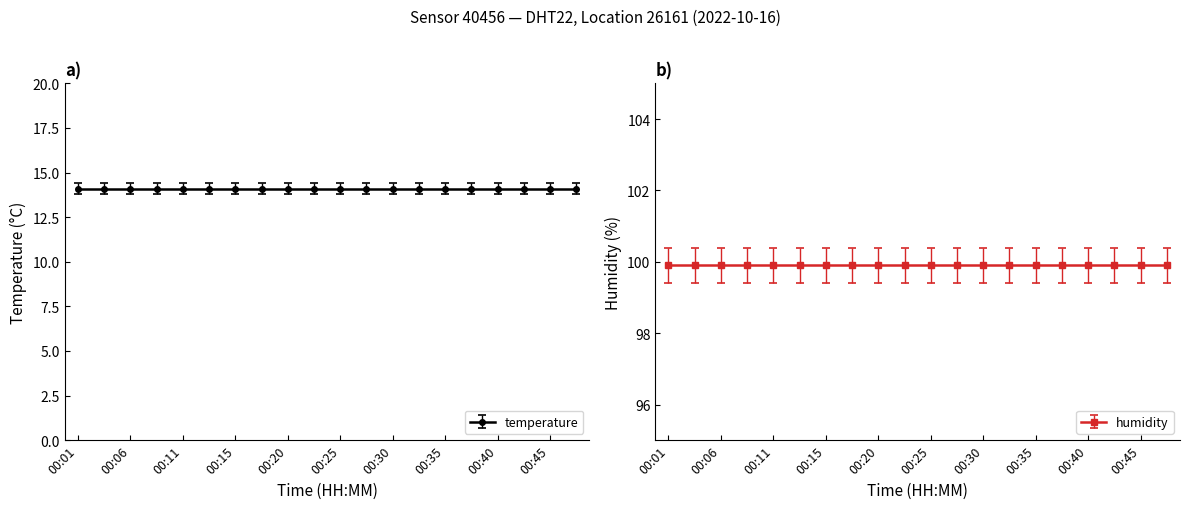

Which series has the largest total across all categories?

humidity